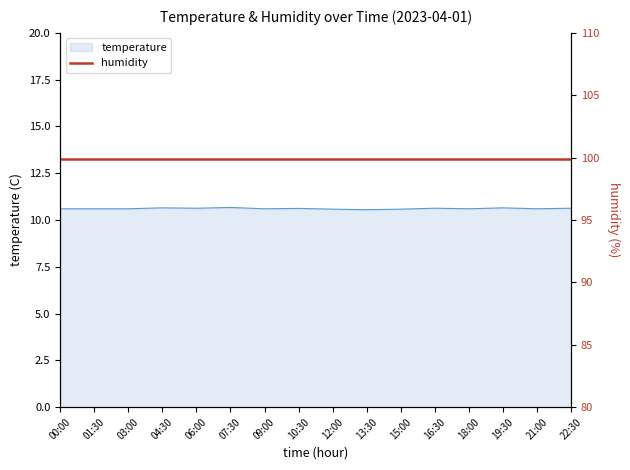

What is the ratio of the value at 16:30 to the value at 01:30?

1.0